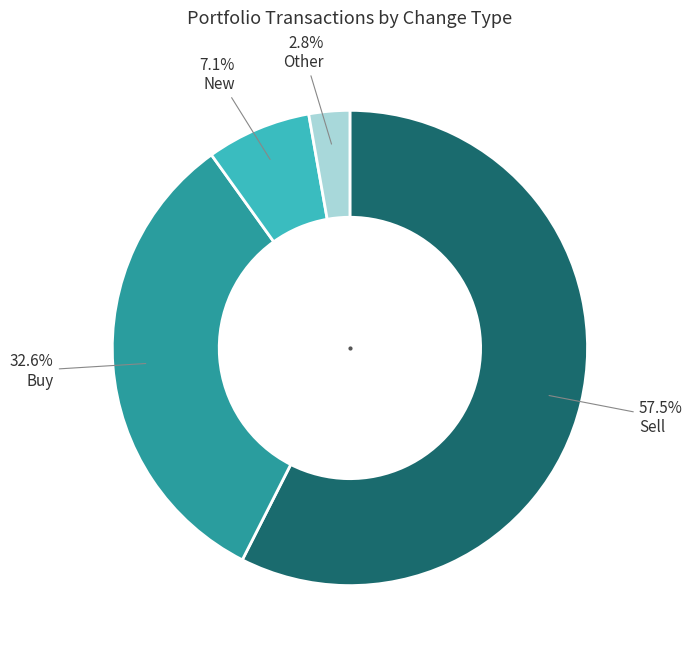

Is there a majority slice in this chart?

Yes